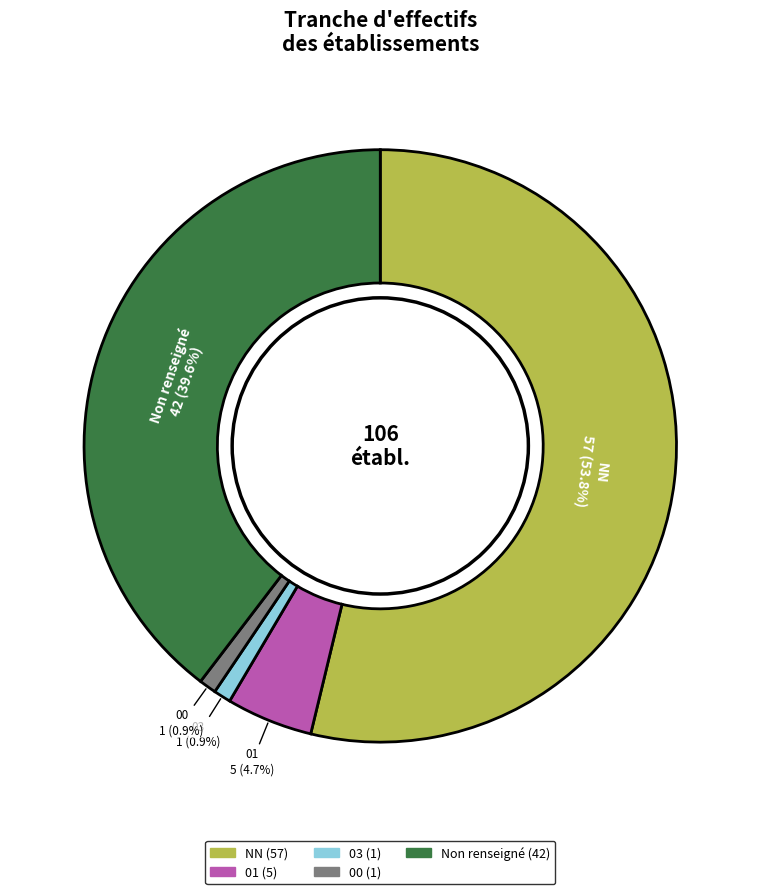

Does any single category account for the majority?

Yes